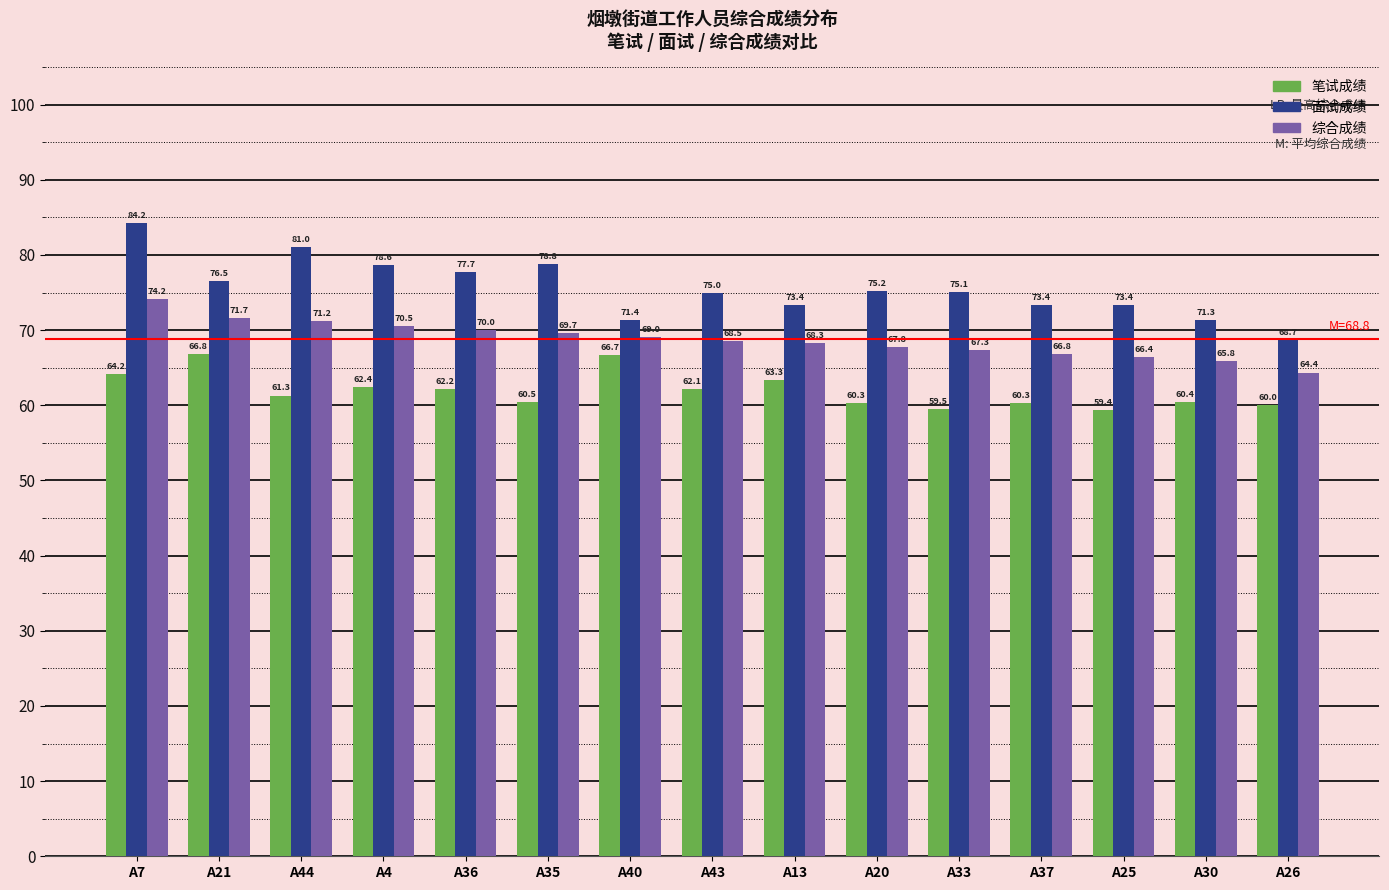

What is the label of the 5th bar from the right?

A33